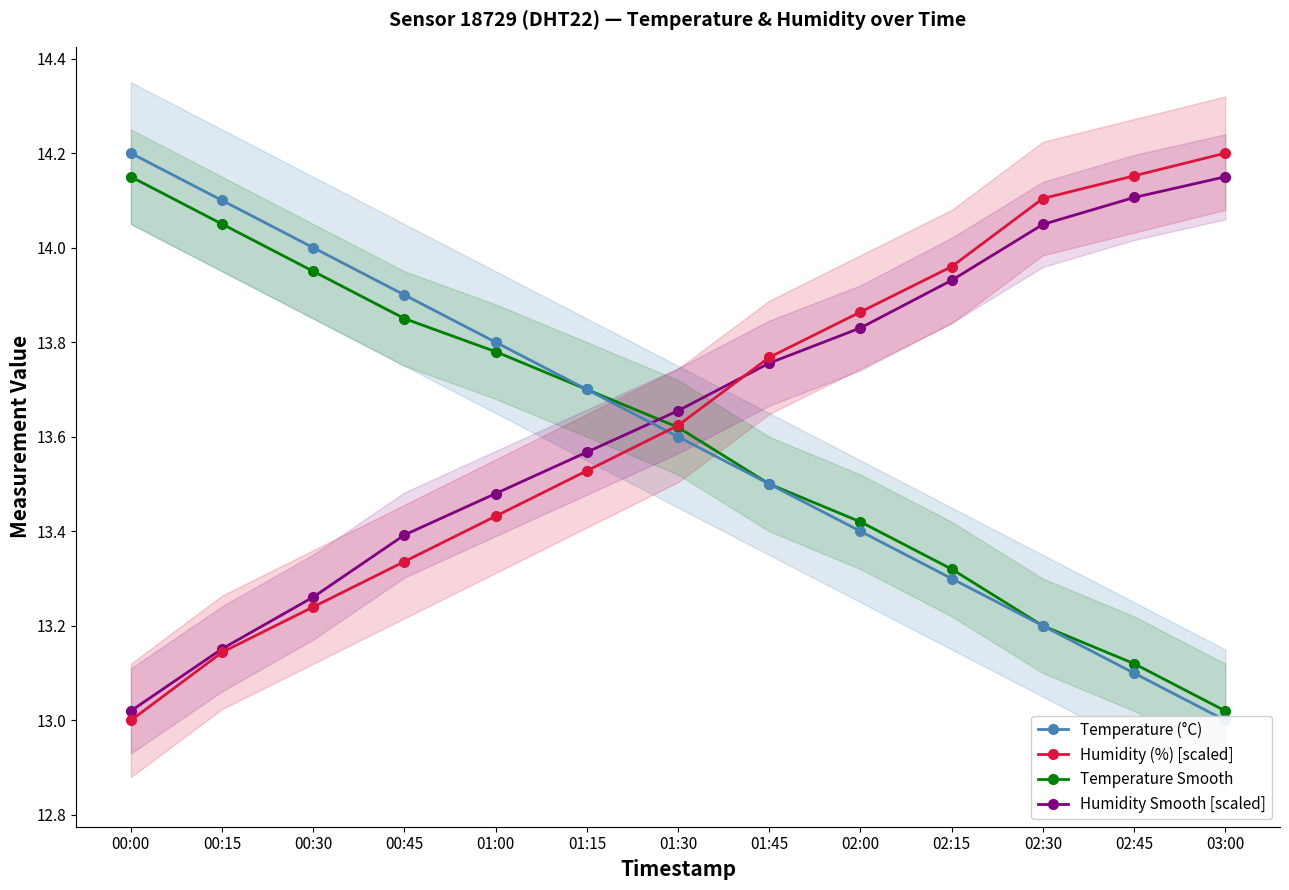

Is this an area chart (filled region under the line)?

No